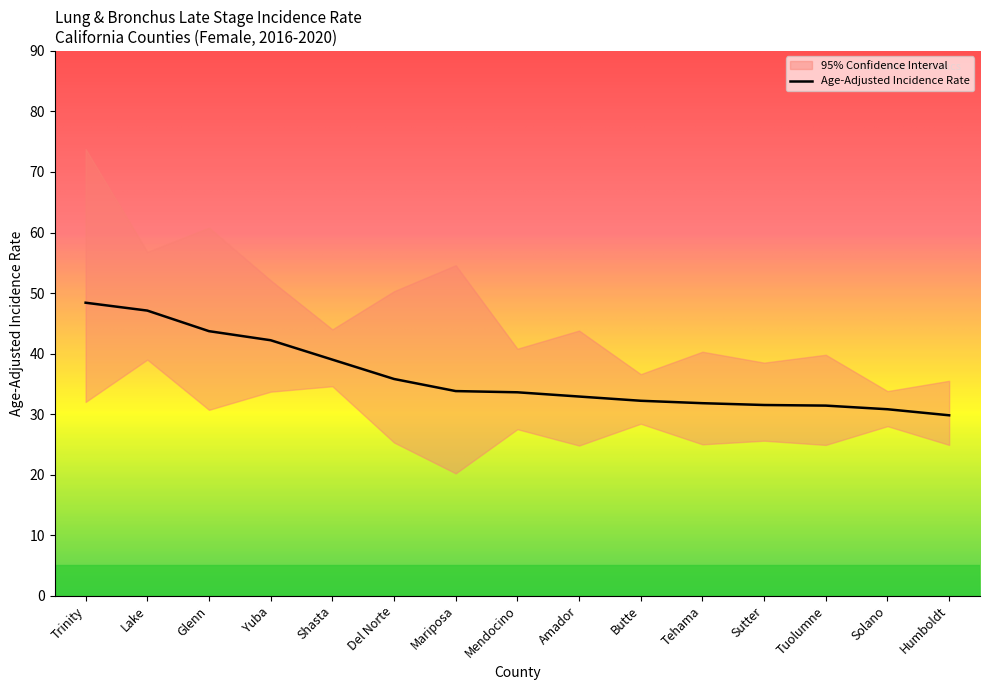

Rank the series by their maximum value, from lowest to highest.

Lower 95% CI, Age-Adjusted Incidence Rate, Upper 95% CI